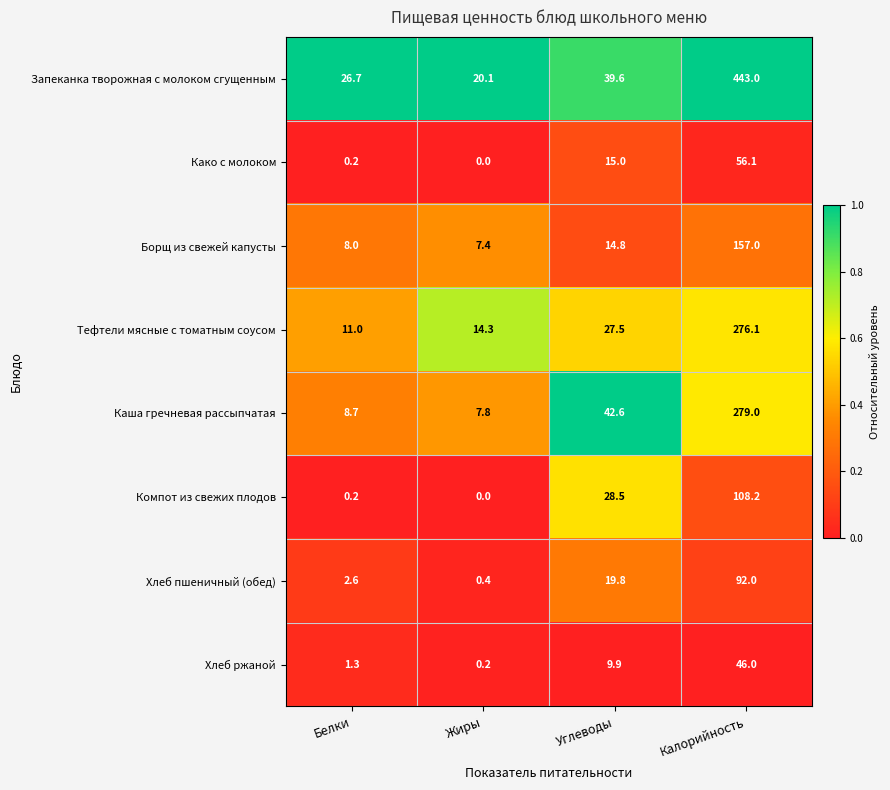

Rank the series at Калорийность from highest to lowest value.

Запеканка творожная с молоком сгущенным, Каша гречневая рассыпчатая, Тефтели мясные с томатным соусом, Борщ из свежей капусты, Компот из свежих плодов, Хлеб пшеничный (обед), Како с молоком, Хлеб ржаной